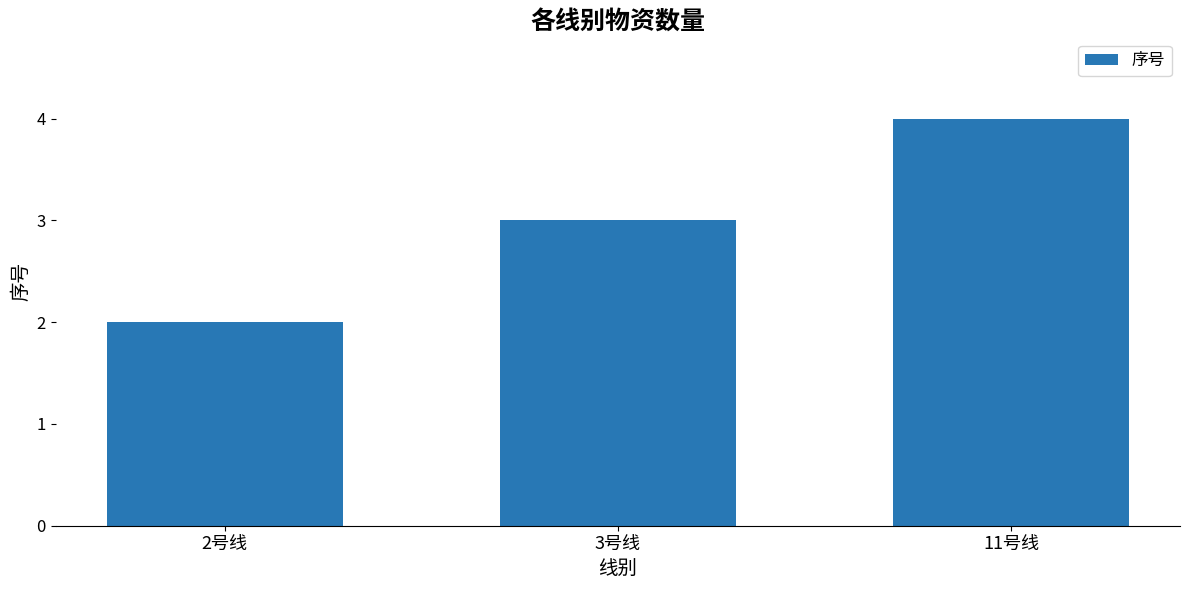

Count the number of categories in the chart.

3